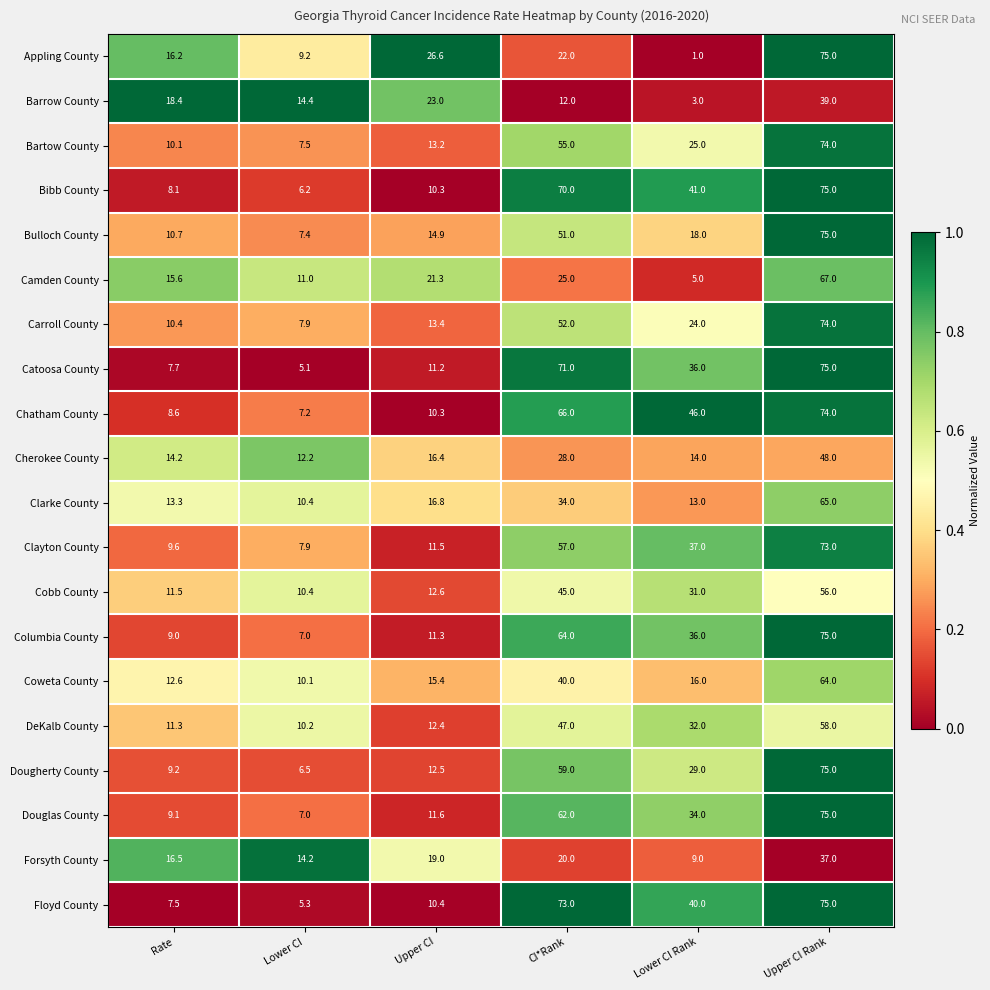

Which series changed the most between Upper CI and Upper CI Rank?

Bibb County